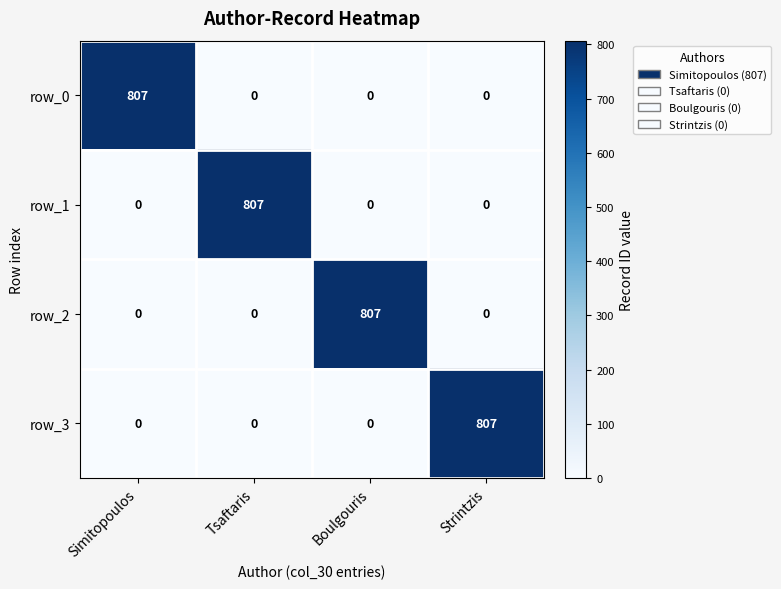

True or false: row_1 has a value of -444 at Boulgouris.

False